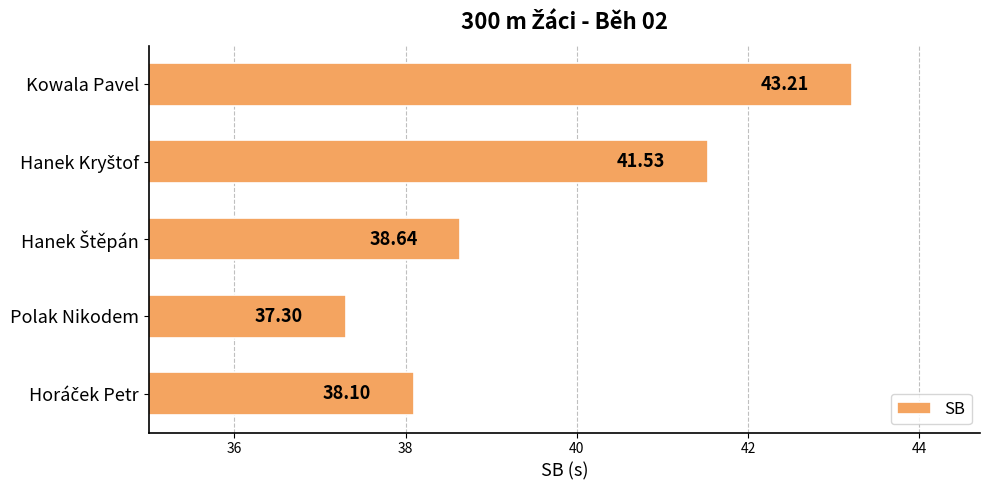

What is the difference between the maximum and second lowest values?

5.1